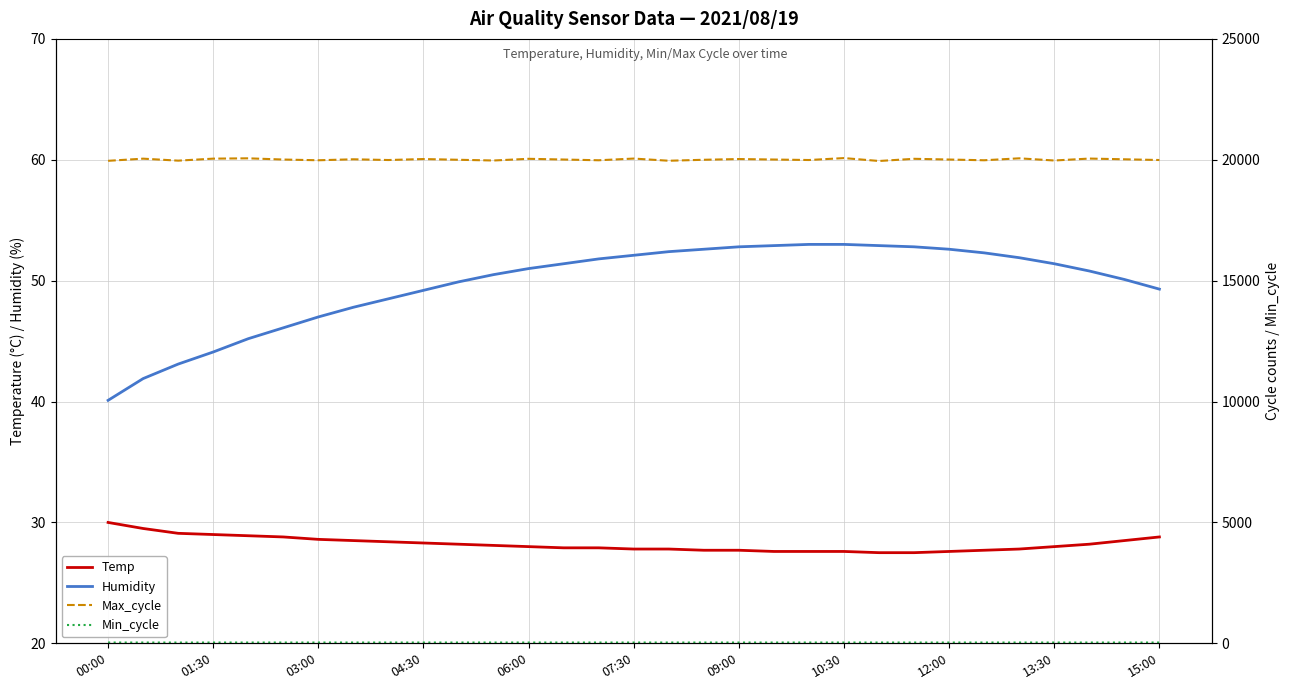

What is the maximum value shown in the chart?

20070.0